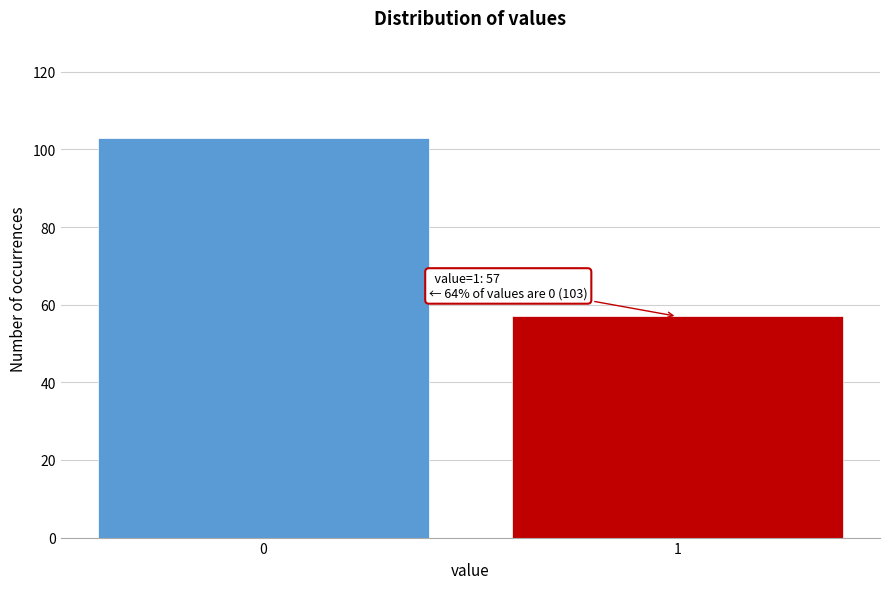

Reading right to left, transcribe all the data shown in this chart.

57	103